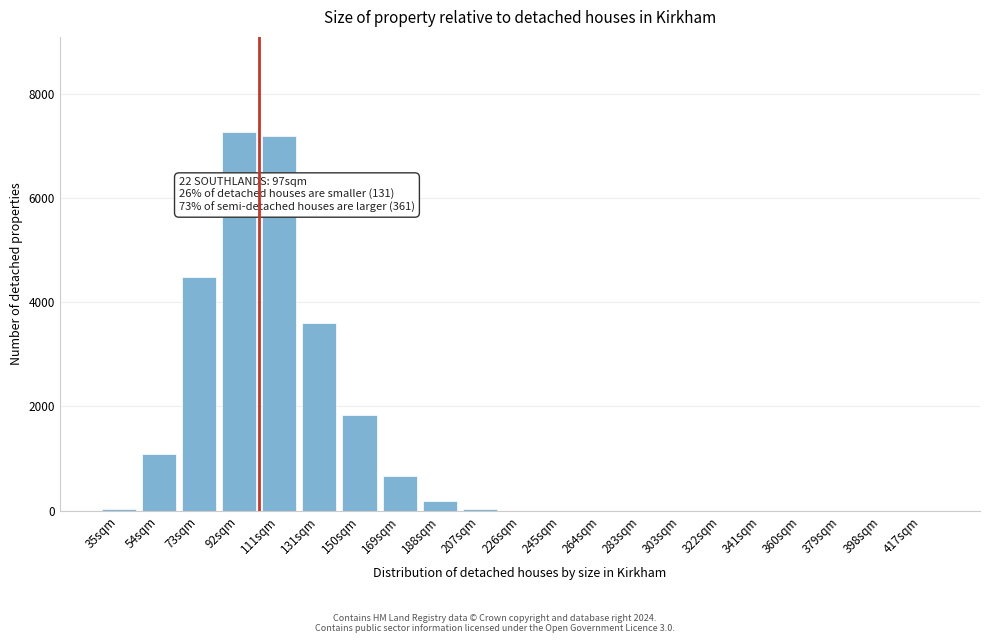

What is the greatest value displayed?

7269